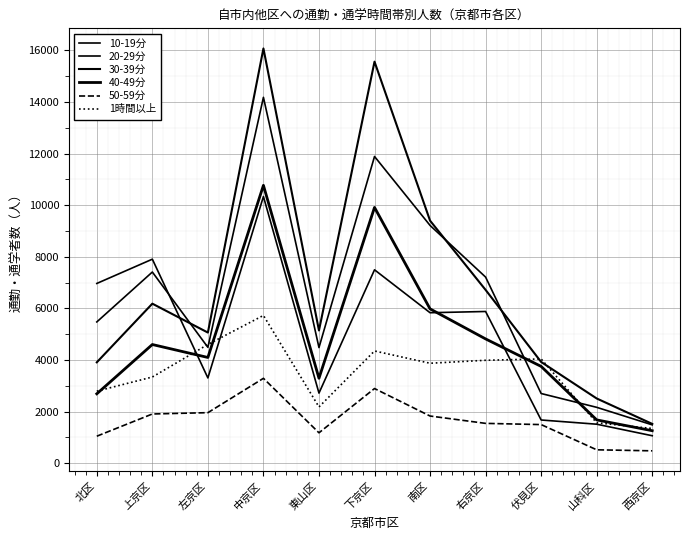

At how many categories does at least one series exceed 3258?

9